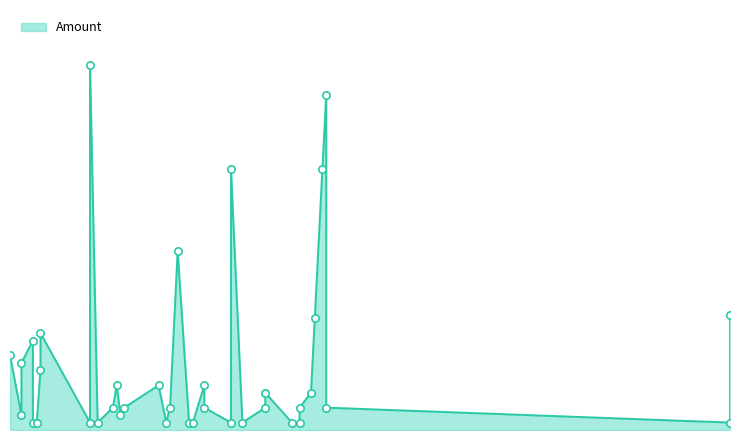

What is the change in value from 2020-04-02 to 2020-04-18?

-2.0